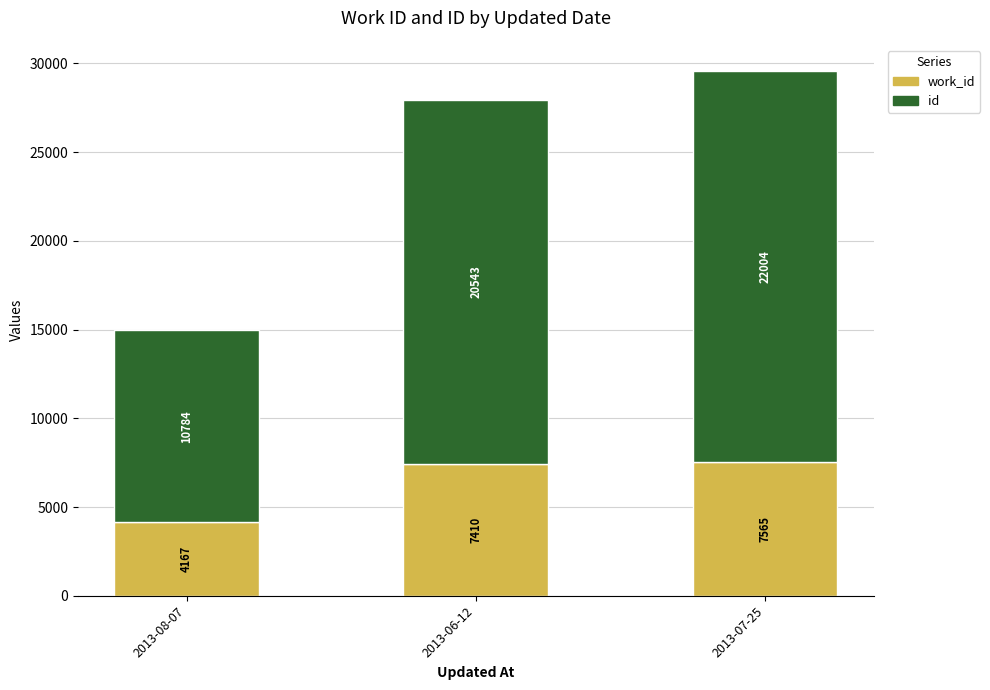

At which category is the sum across all series the highest?

2013-07-25